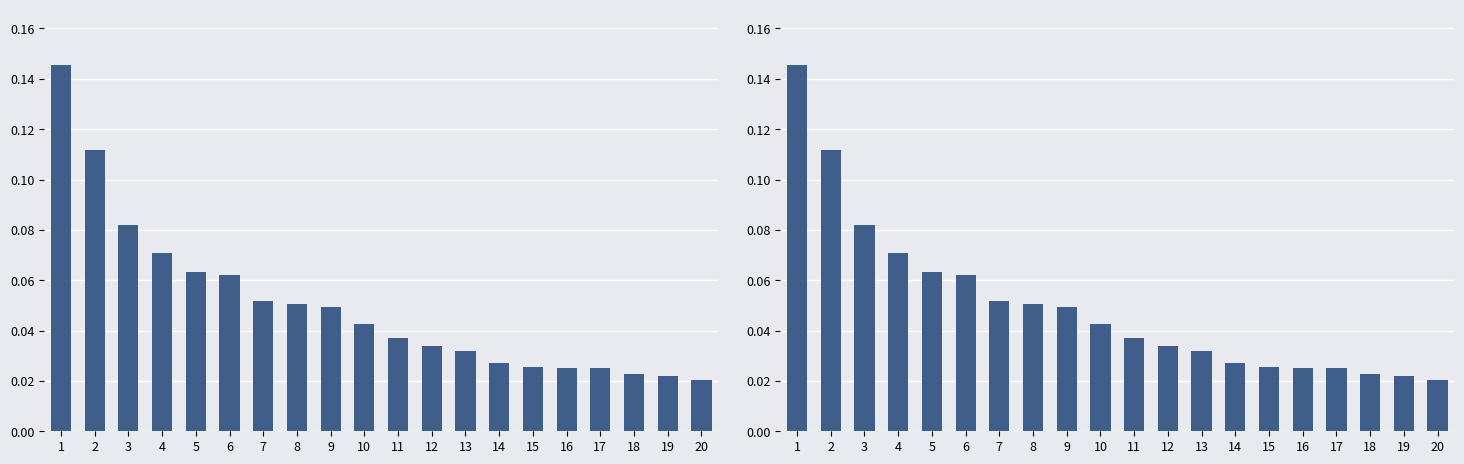

Count the number of categories in the chart.

20